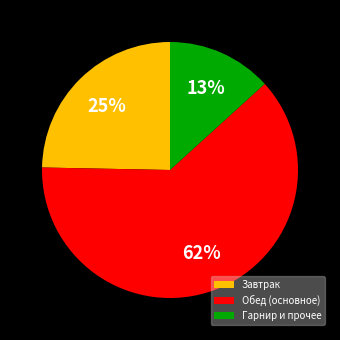

Count the number of slices in the pie.

3